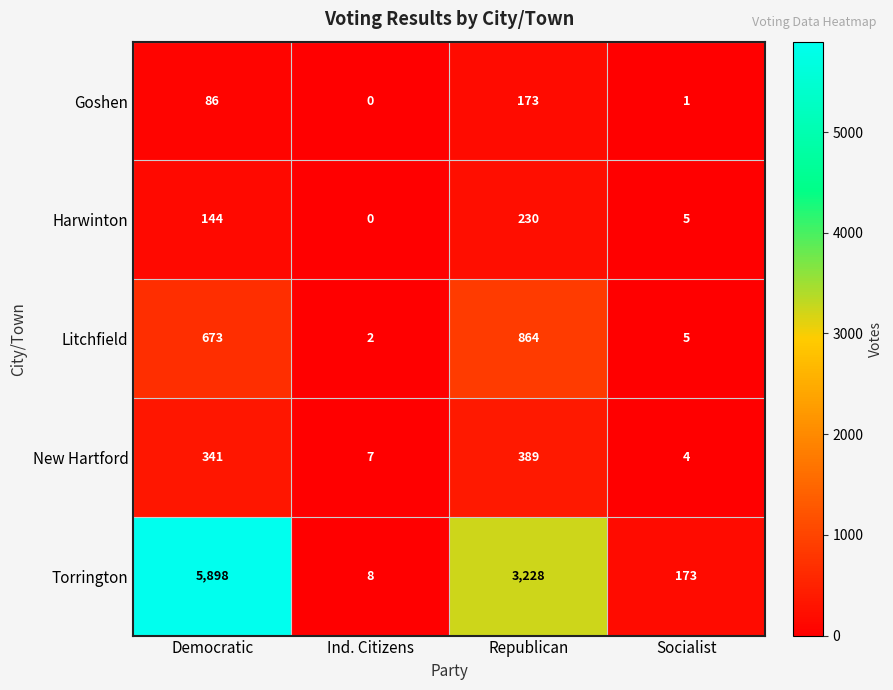

What is the difference between the maximum and second lowest values in the Litchfield series?

859